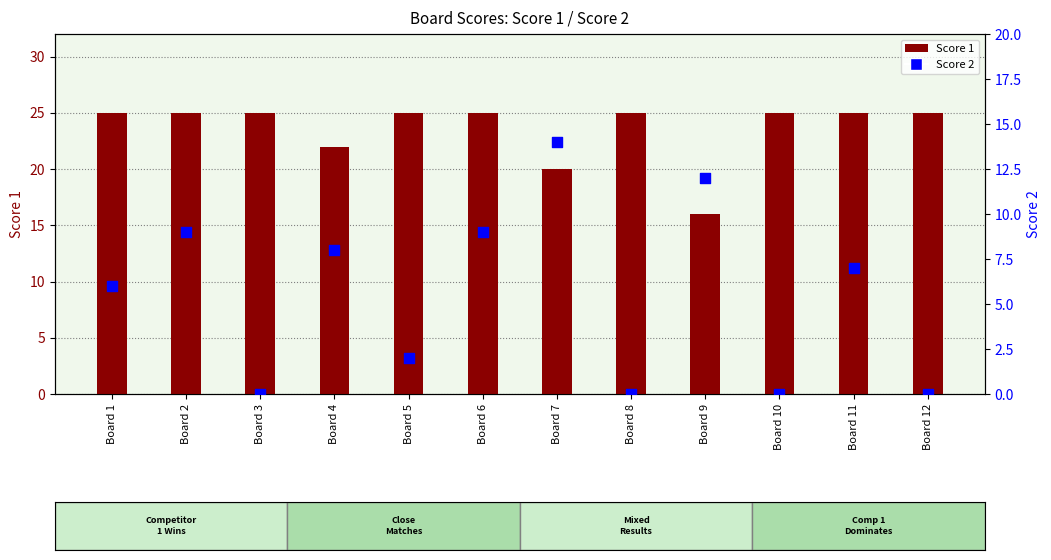

Which series has the largest total across all categories?

Score 1